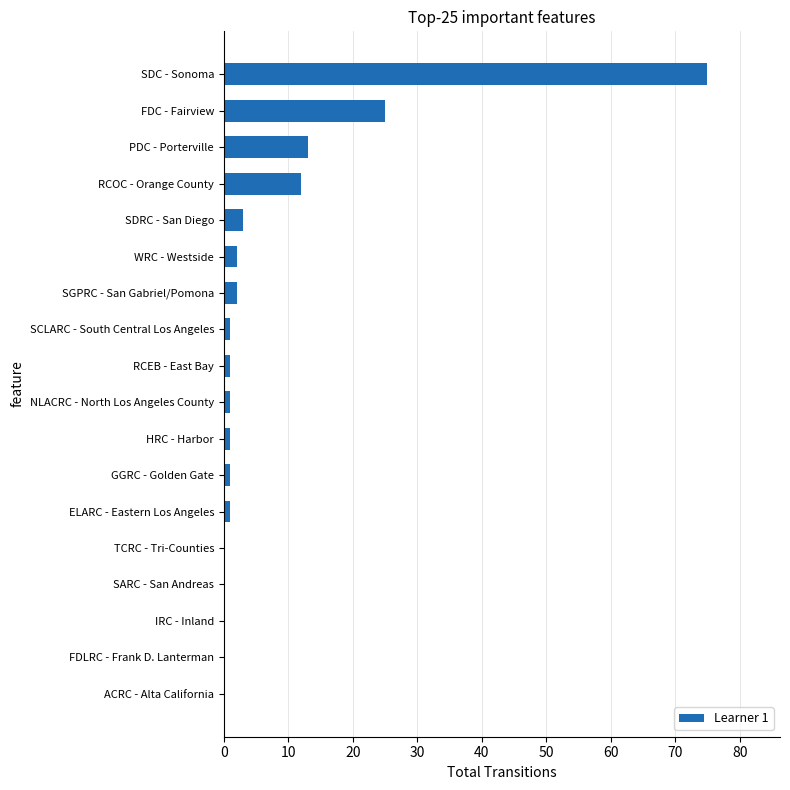

Reading top to bottom, transcribe all the data shown in this chart.

SDC - Sonoma=75	FDC - Fairview=25	PDC - Porterville=13	RCOC - Orange County=12	SDRC - San Diego=3	WRC - Westside=2	SGPRC - San Gabriel/Pomona=2	SCLARC - South Central Los Angeles=1	RCEB - East Bay=1	NLACRC - North Los Angeles County=1	HRC - Harbor=1	GGRC - Golden Gate=1	ELARC - Eastern Los Angeles=1	TCRC - Tri-Counties=0	SARC - San Andreas=0	IRC - Inland=0	FDLRC - Frank D. Lanterman=0	ACRC - Alta California=0